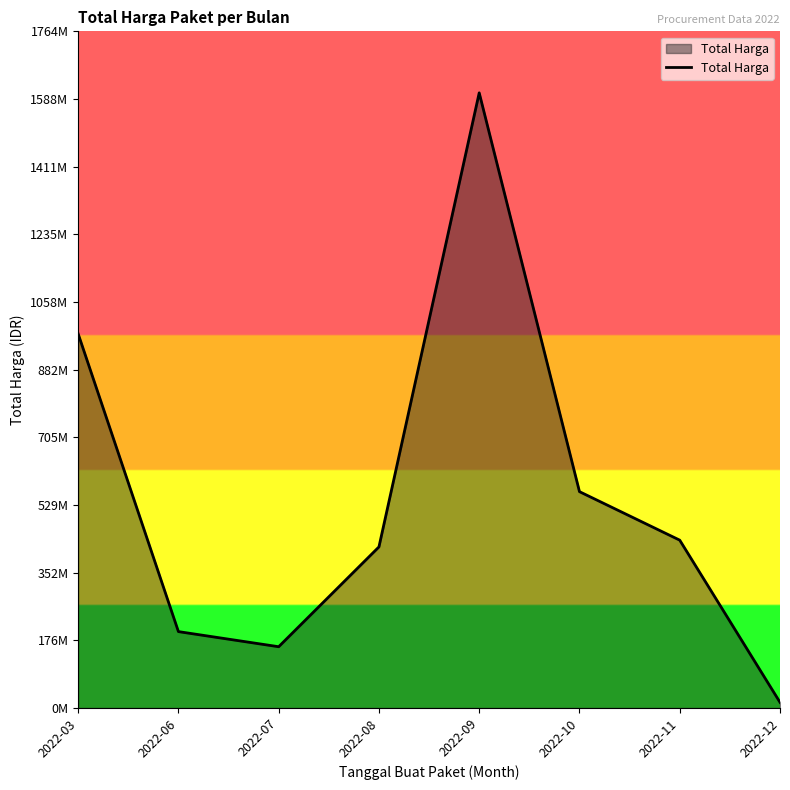

Does the chart have visible grid lines?

No